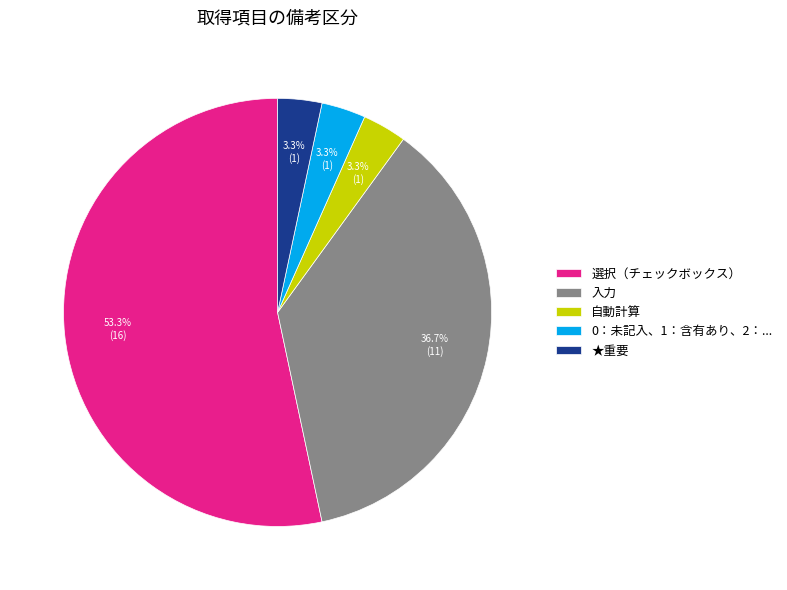

What is the largest slice in the pie chart?

選択（チェックボックス）